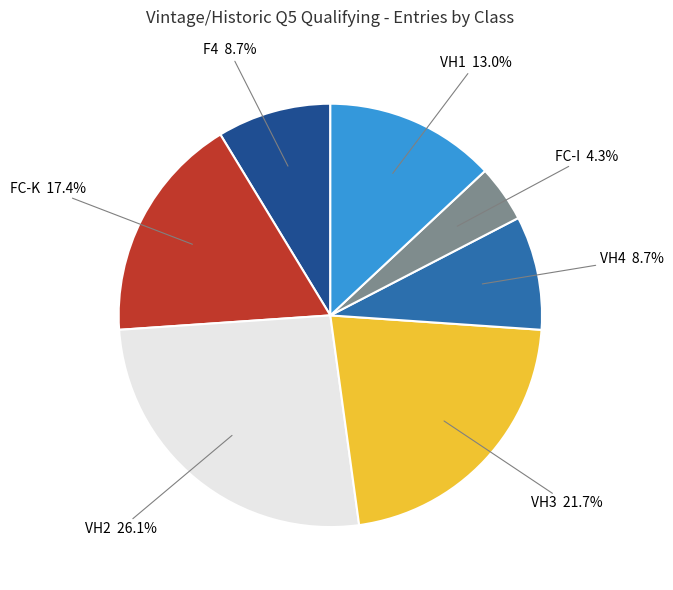

Which slice is the largest?

VH2